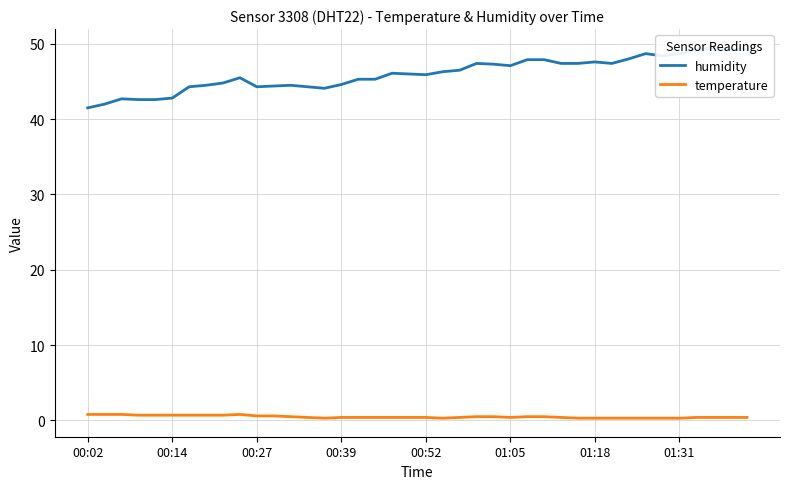

Where is the first local maximum for humidity?

00:27